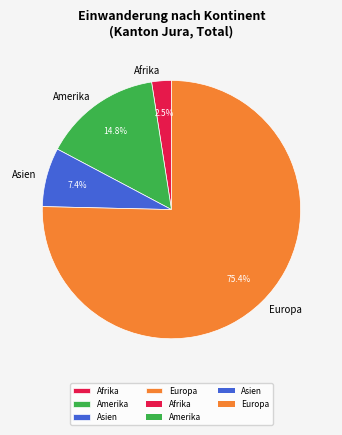

Which category has the biggest portion of the pie?

Europa